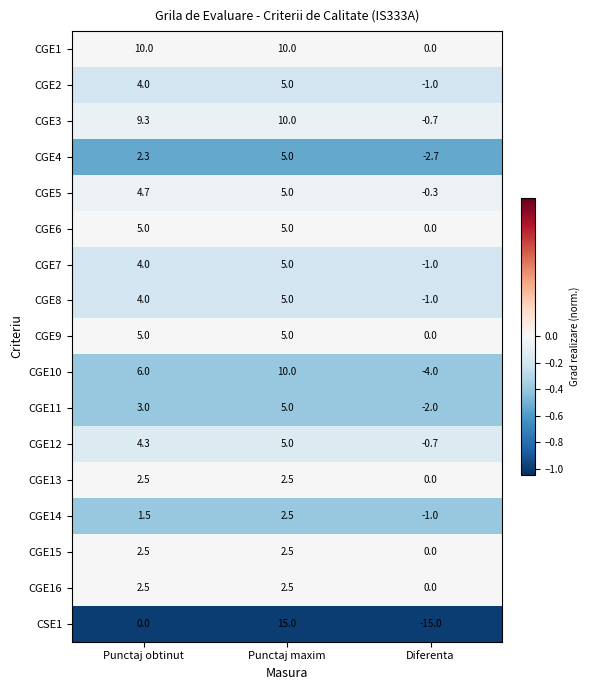

What is the highest value of the CGE1 series?

10.0